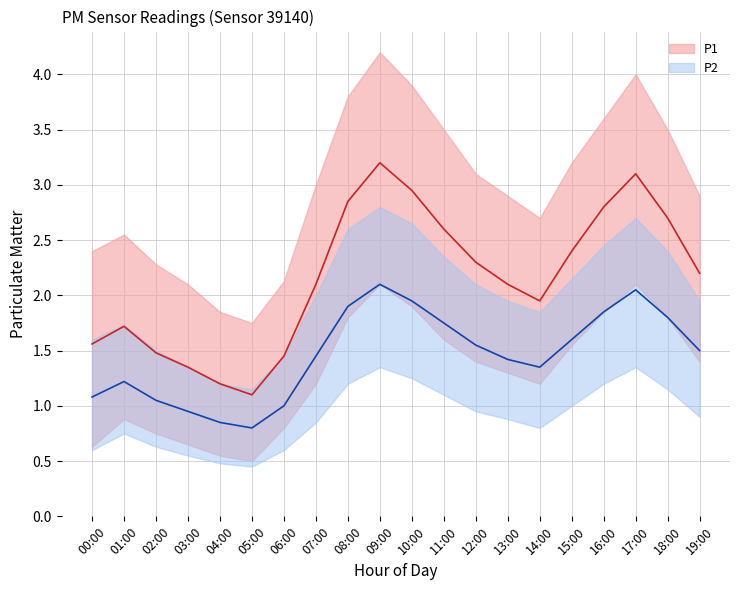

How many lines are shown in the chart?

6